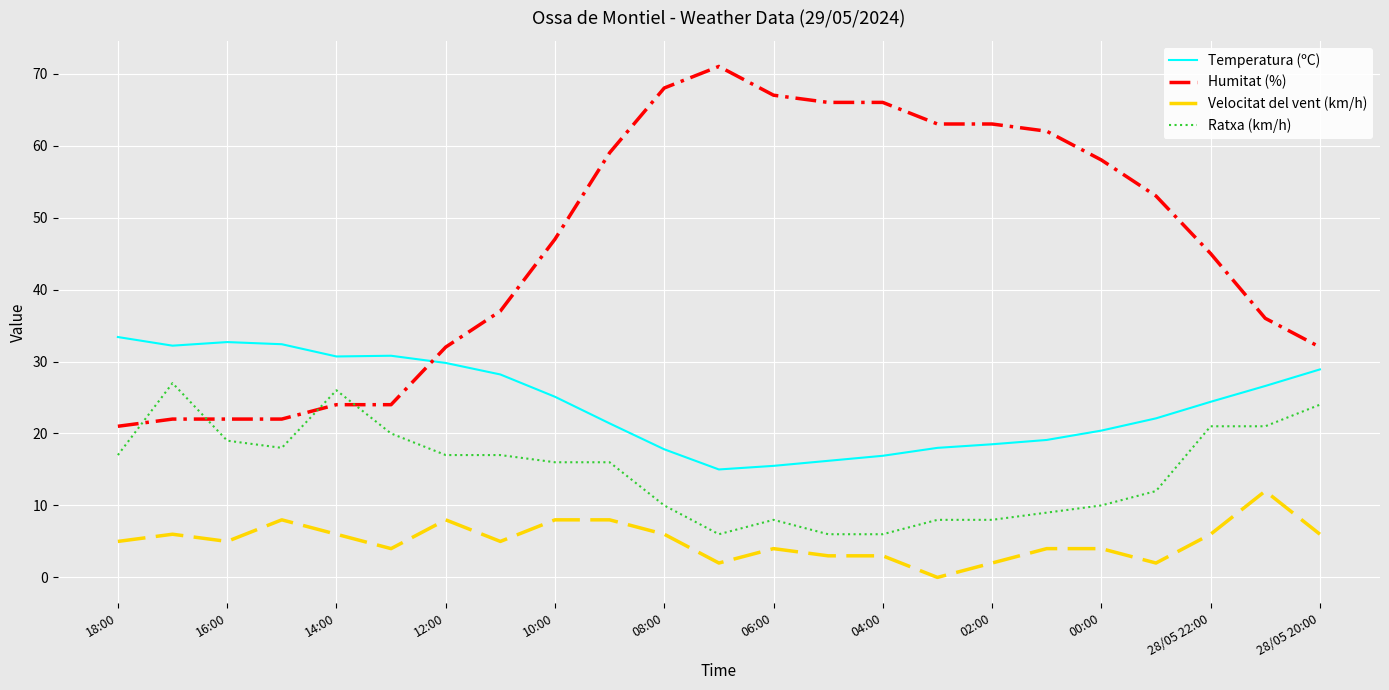

Which series has the widest spread of values?

Humitat (%)